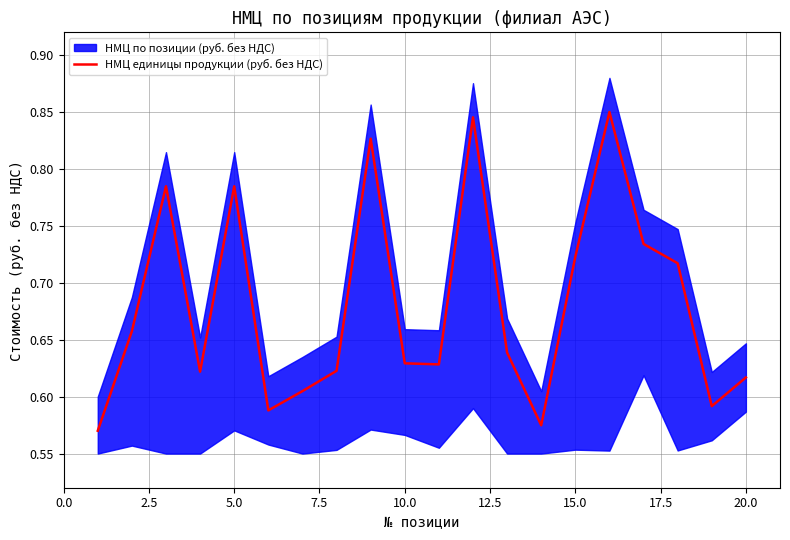

The НМЦ единицы продукции (руб. без НДС) series shows 1.3 at 5.0. True or false?

False